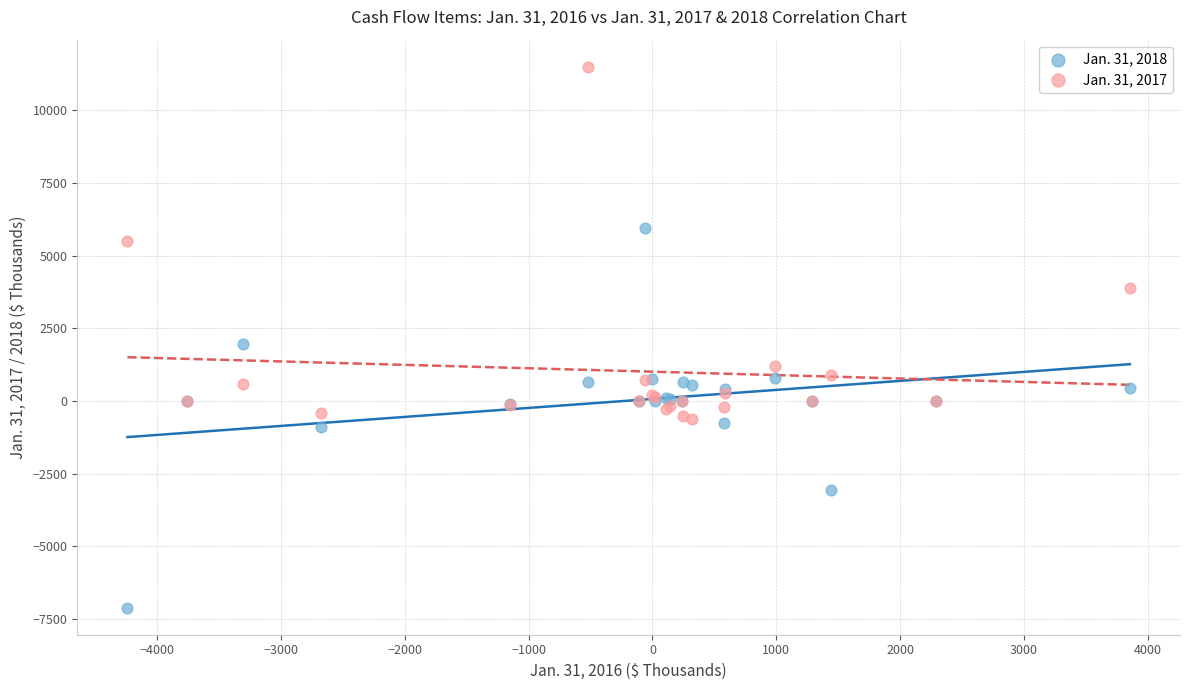

Which series reaches the maximum Y coordinate?

Jan. 31, 2017